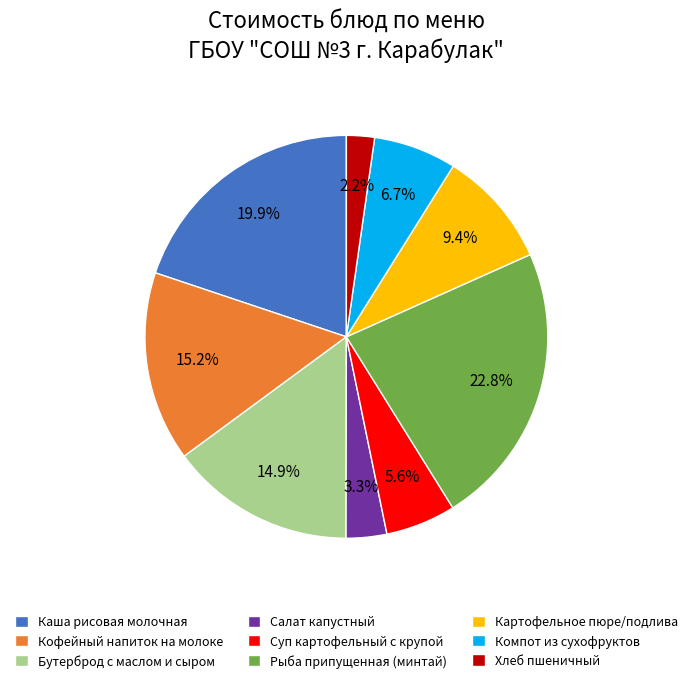

Do Кофейный напиток на молоке and Бутерброд с маслом и сыром together represent more than half of the pie?

No